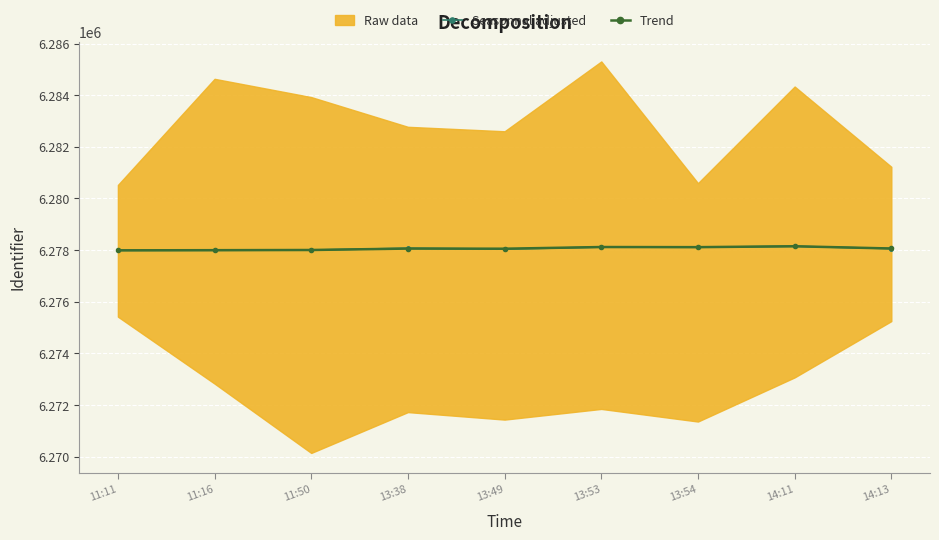

How many lines are shown in the chart?

2